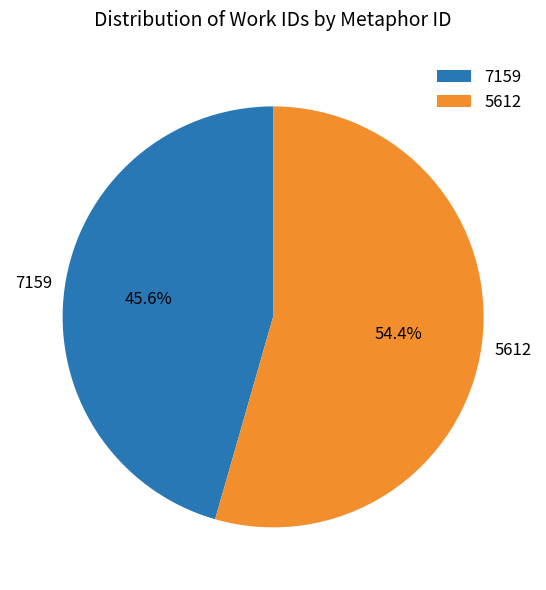

What is the ratio of the value at 7159 to the value at 5612?

0.8